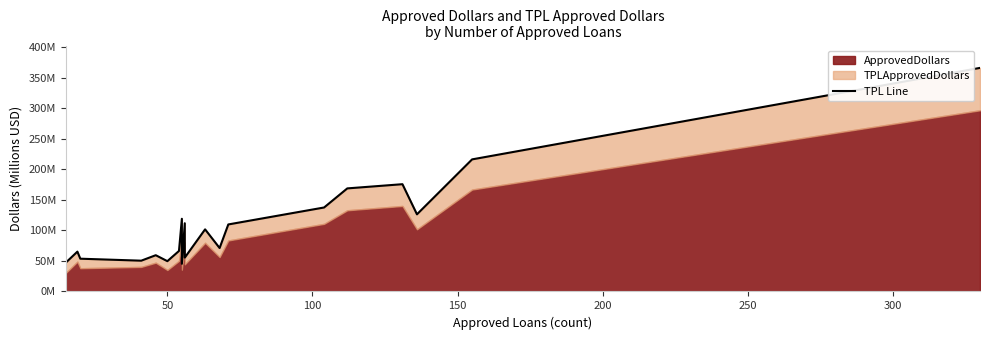

The chart shows a value of 112.8 at 300. True or false?

False